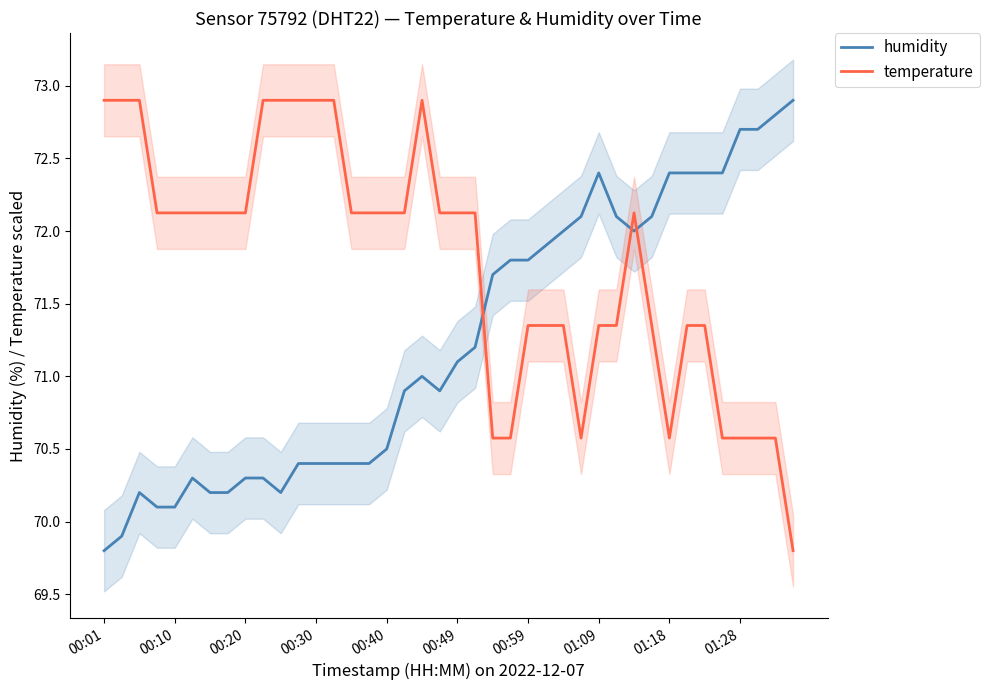

True or false: temperature and humidity intersect in this chart.

True